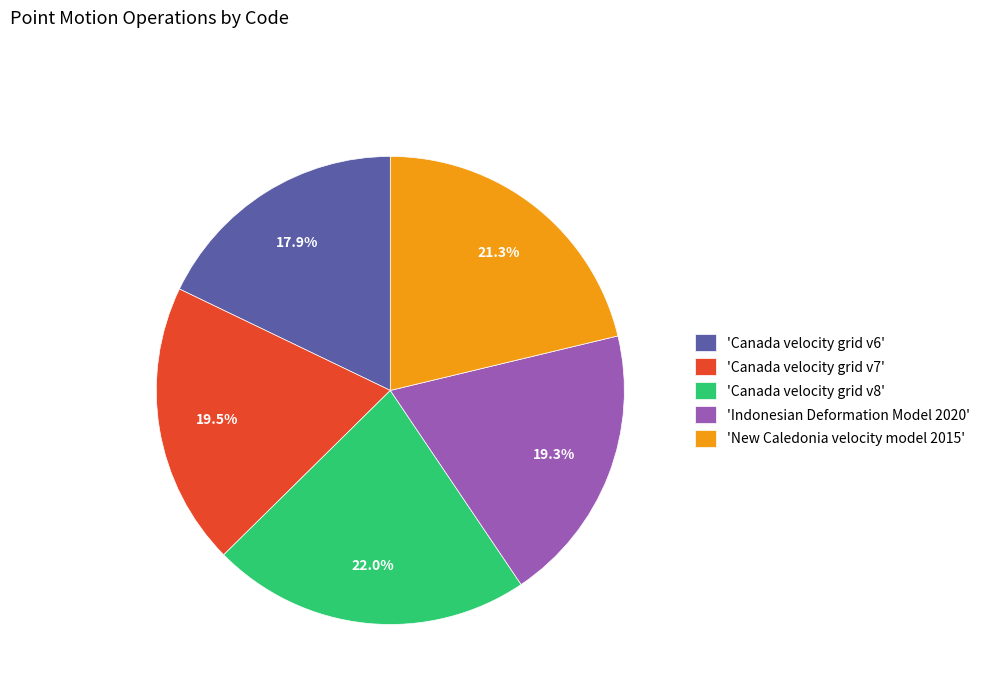

Which has a higher value, 'Canada velocity grid v6' or 'Canada velocity grid v7'?

'Canada velocity grid v7'